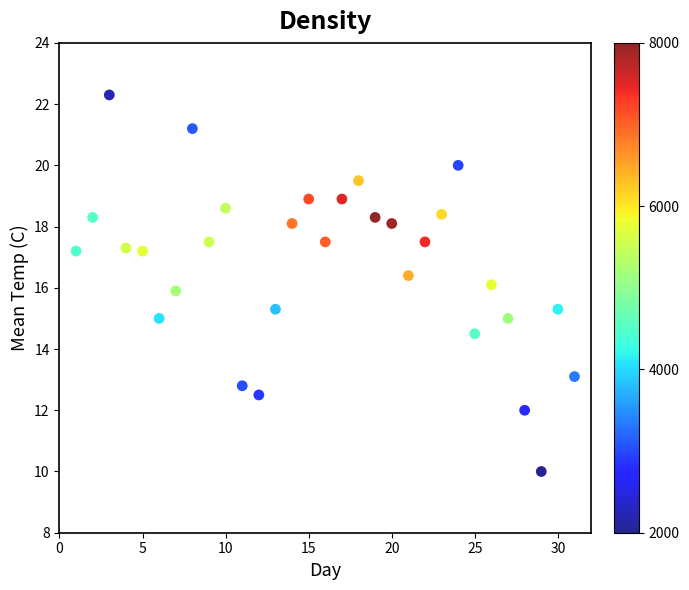

What is the range of X values (max minus min)?

30.0